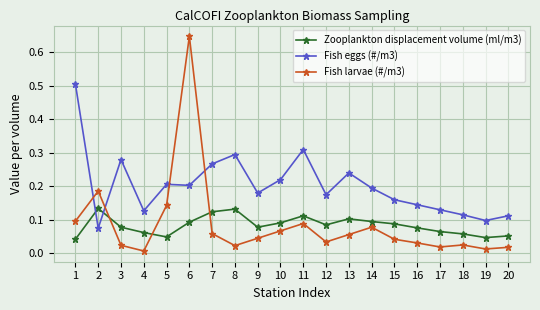

How many times do Fish larvae (#/m3) and Fish eggs (#/m3) cross each other?

4